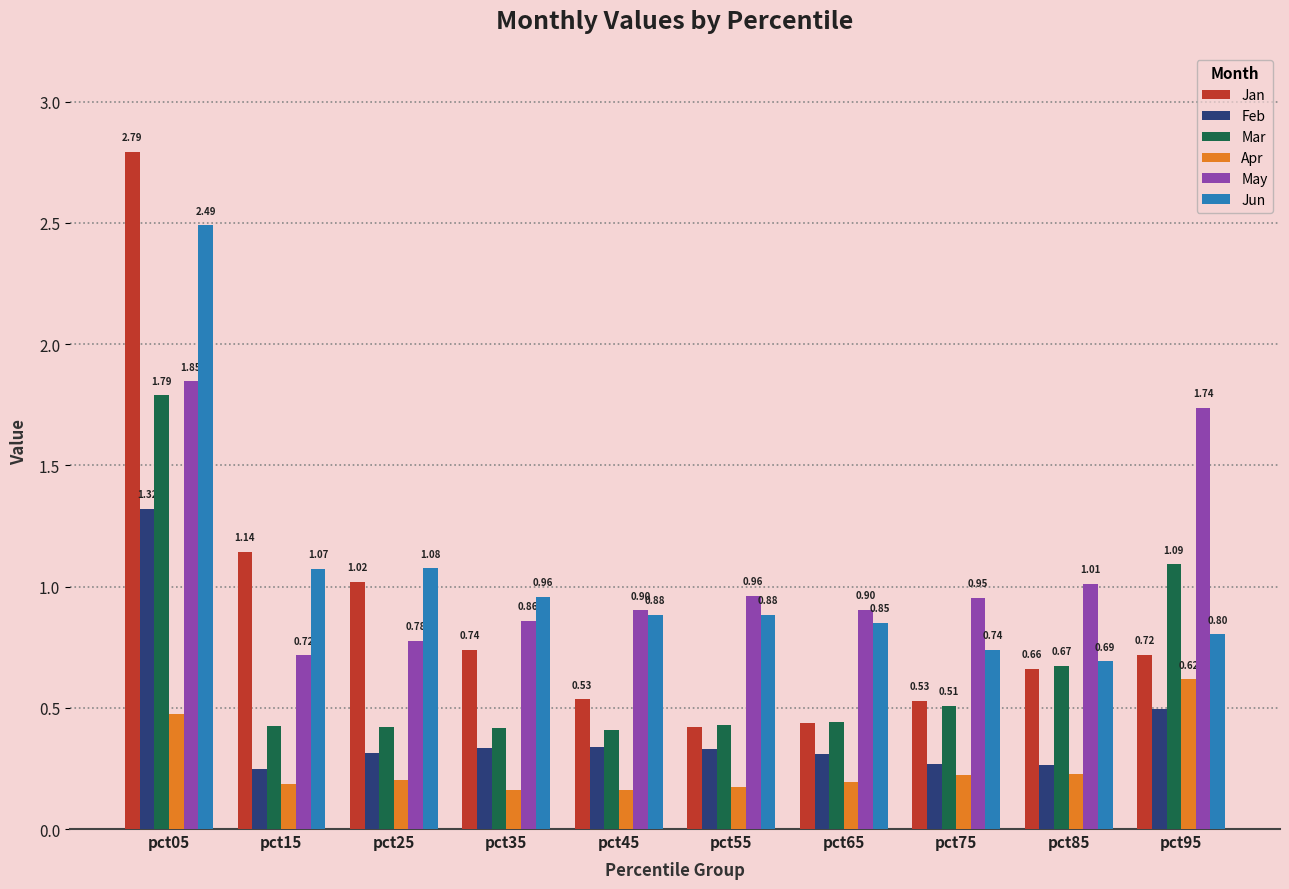

At which category is the sum across all series the highest?

pct05